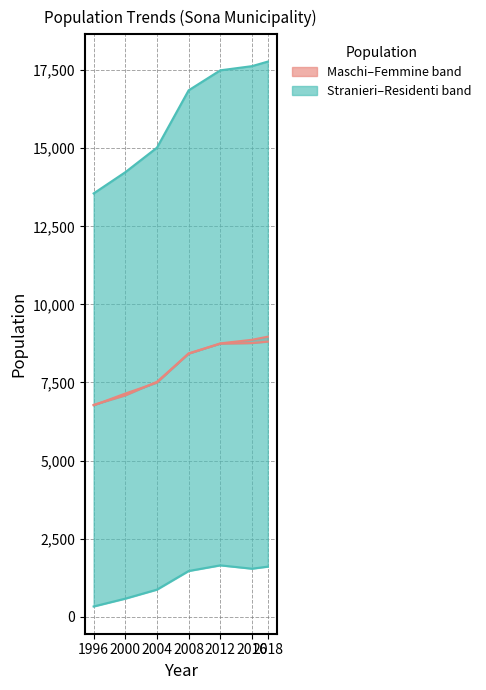

At which category does the chart reach its peak across all series?

2018